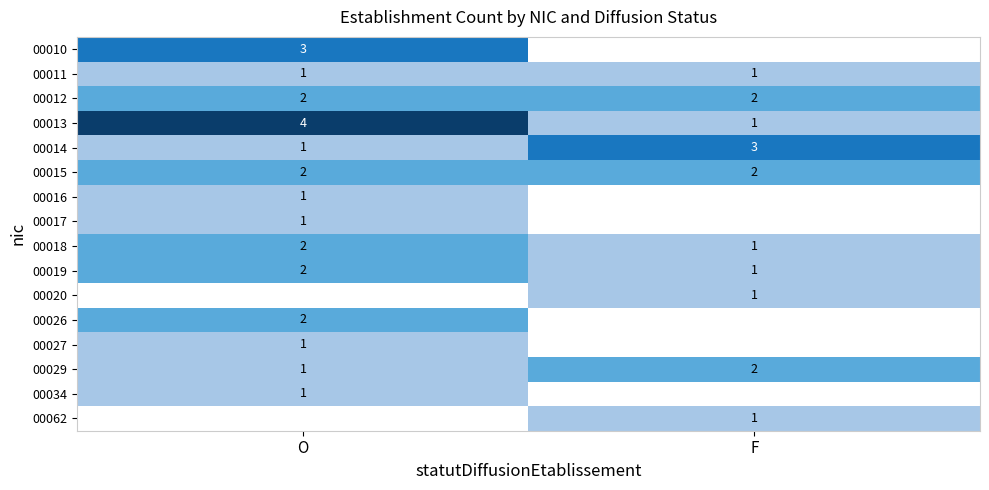

What is the maximum value shown in the chart?

4